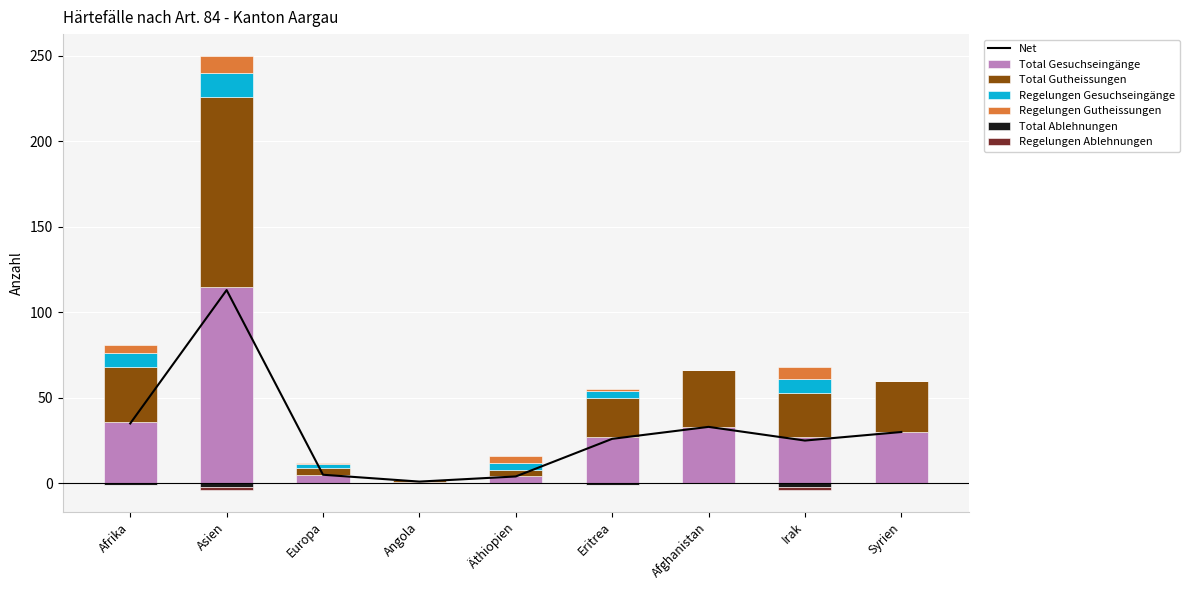

The Total Gutheissungen series shows 2 at Europa. True or false?

False